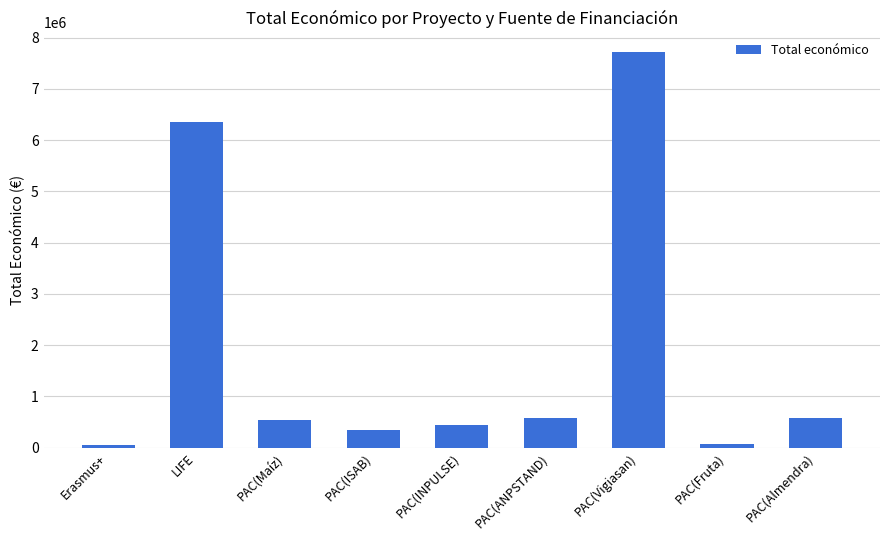

Read the value at PAC(INPULSE), to the nearest 100.

439600